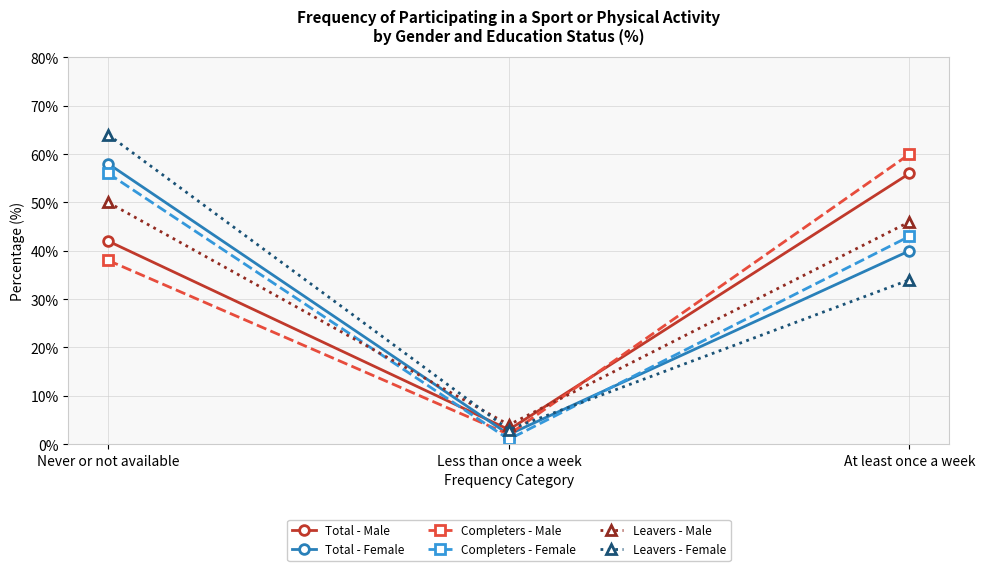

What is the difference between the maximum and minimum values in the Total - Female series?

56